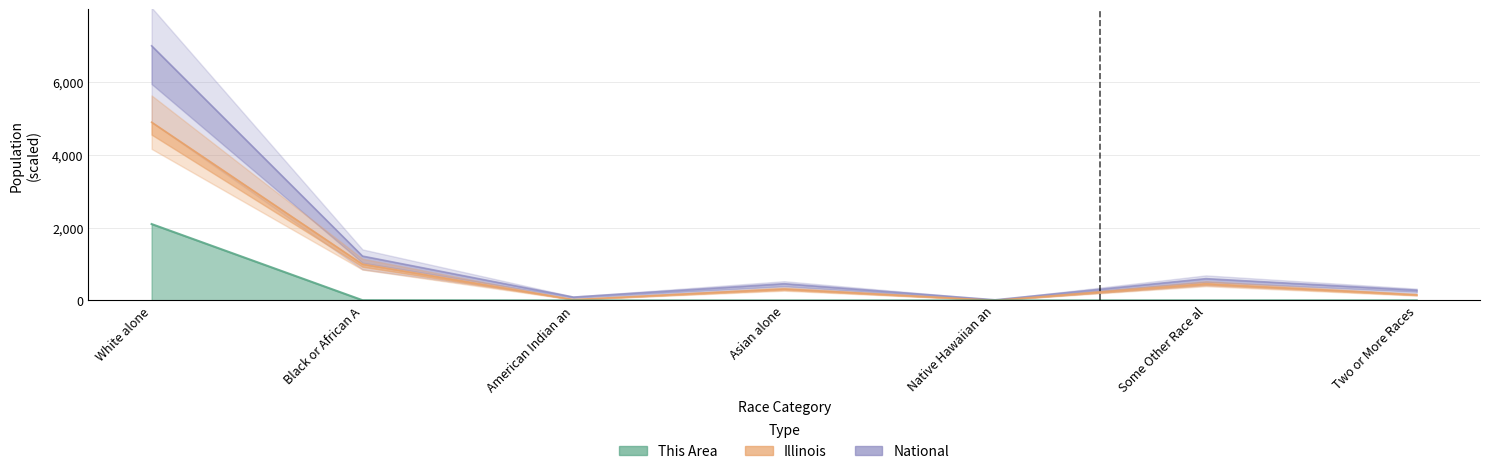

What is the average value of the National series?

1381.1